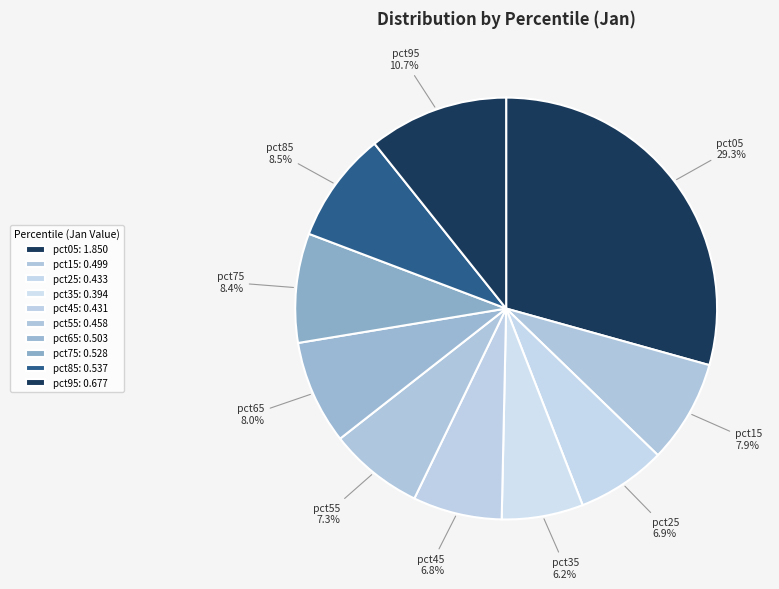

Between pct75 and pct05, which is larger?

pct05